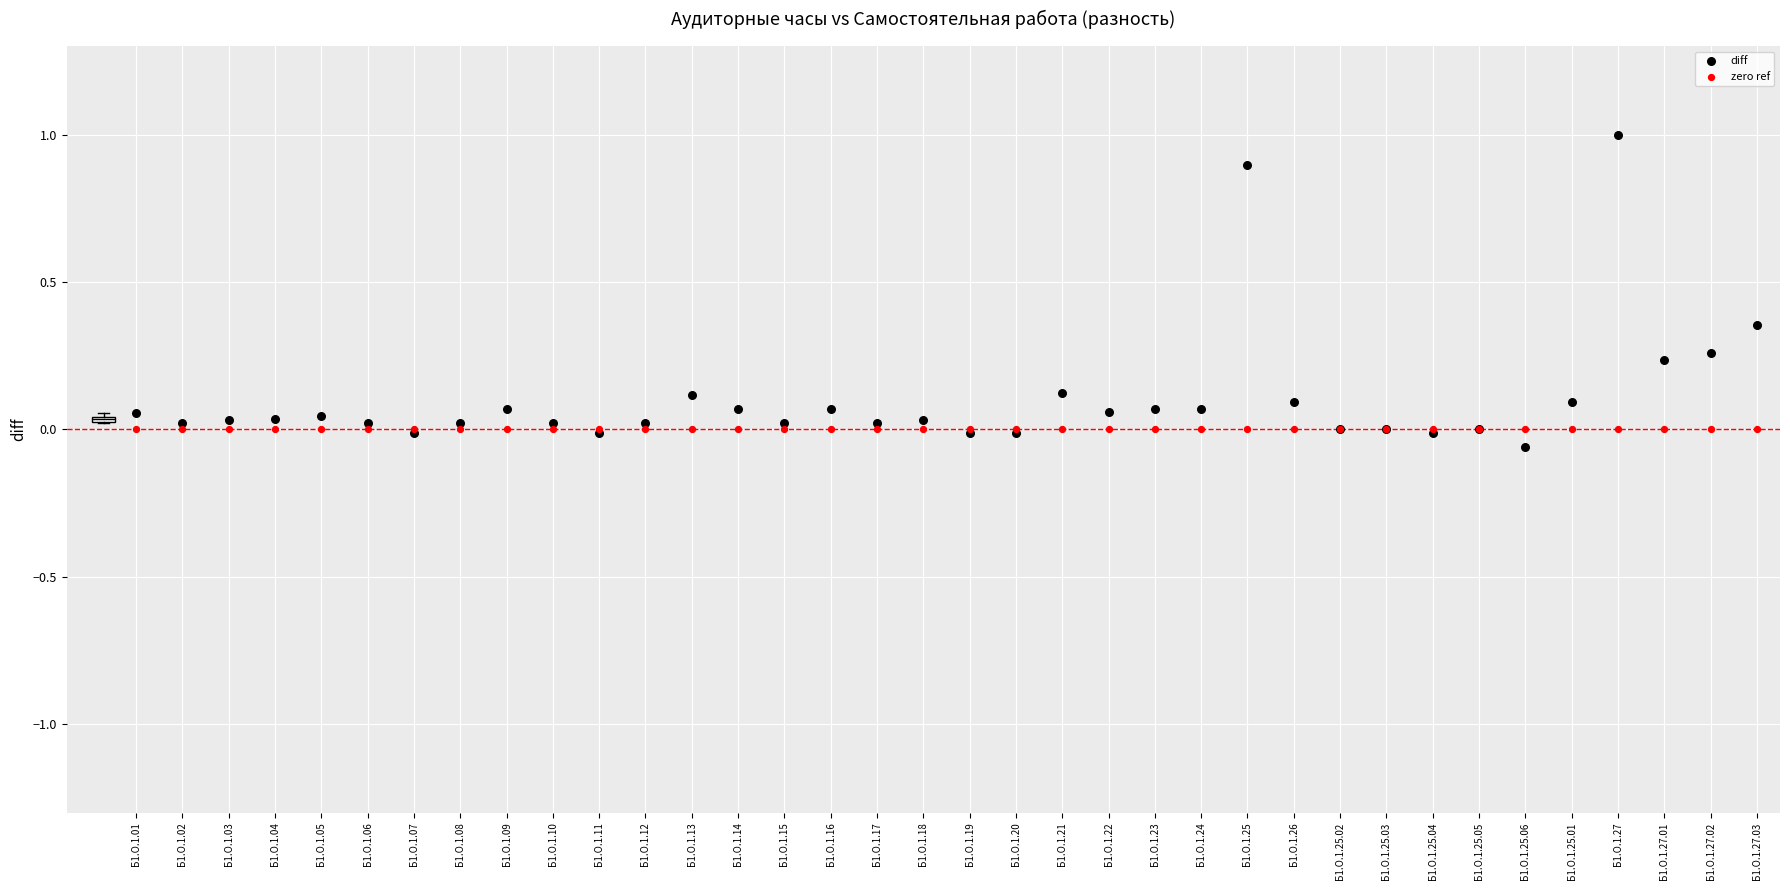

Which series reaches the maximum Y coordinate?

diff